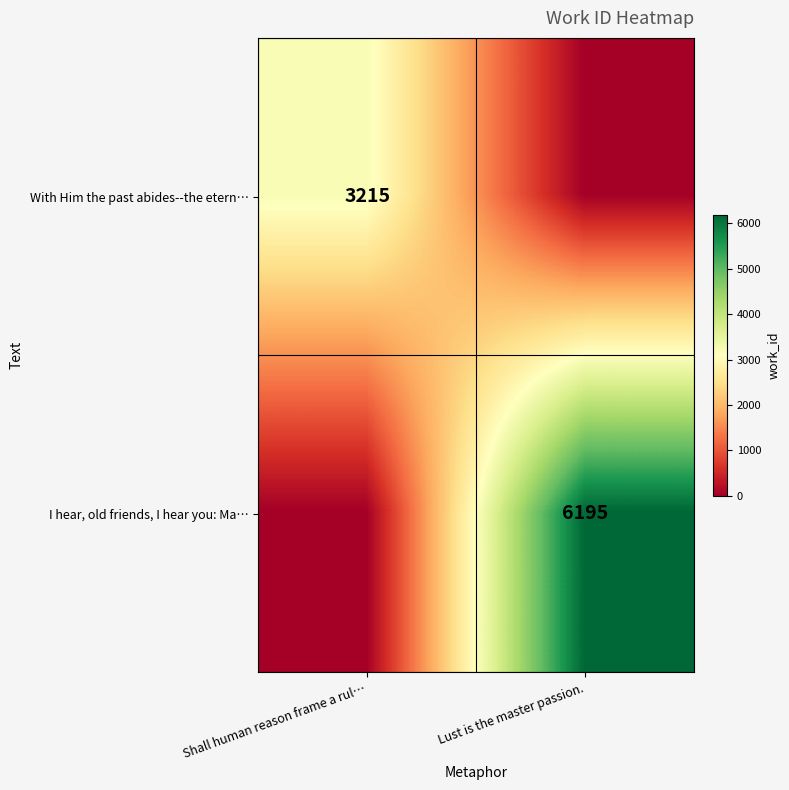

True or false: I hear, old friends, I hear you: Ma… has a value of 3577 at Lust is the master passion..

False